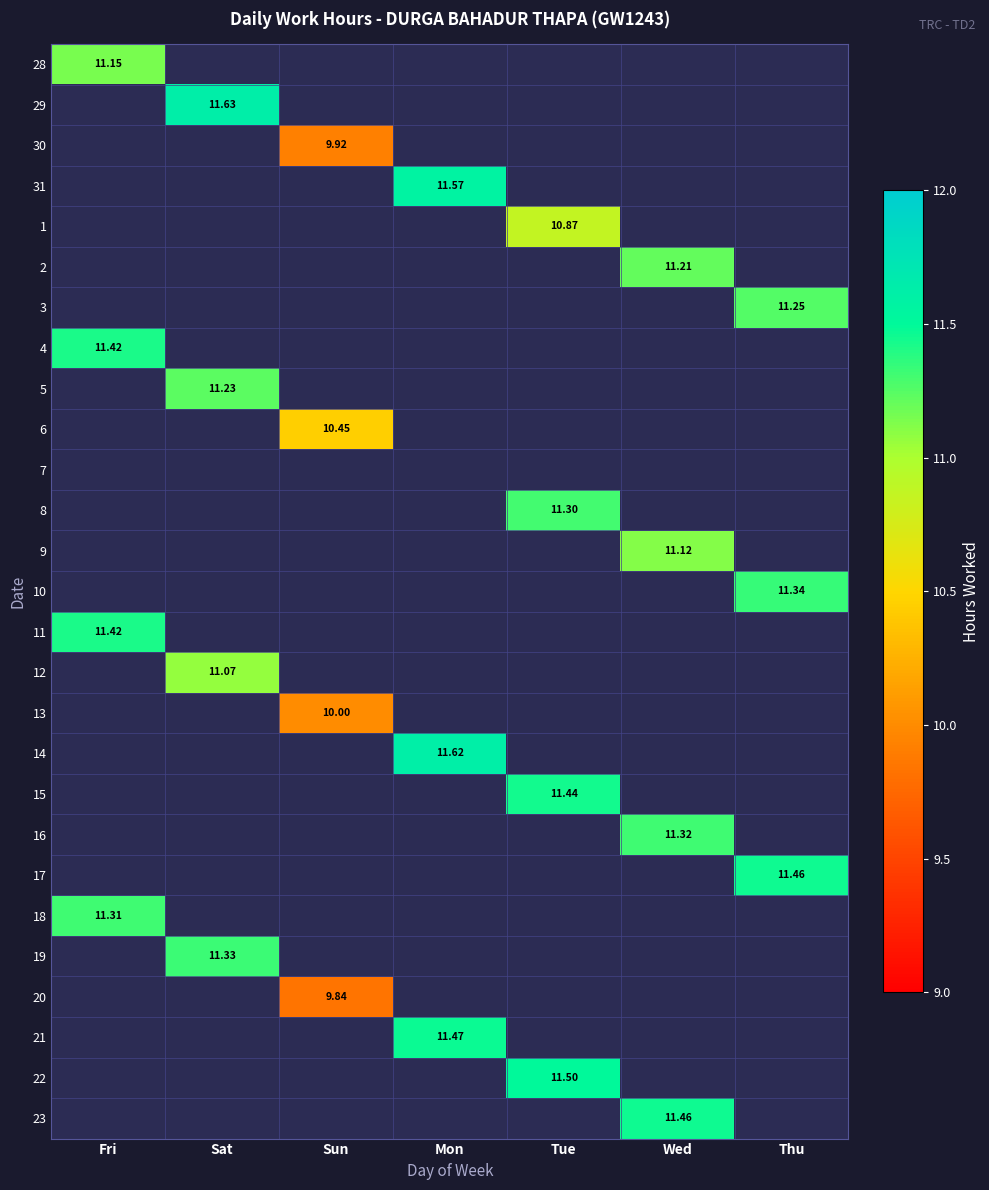

Rank the series by their maximum value, from highest to lowest.

29, 14, 31, 22, 21, 17, 23, 15, 4, 11, 10, 19, 16, 18, 8, 3, 5, 2, 28, 9, 12, 1, 6, 13, 30, 20, 7